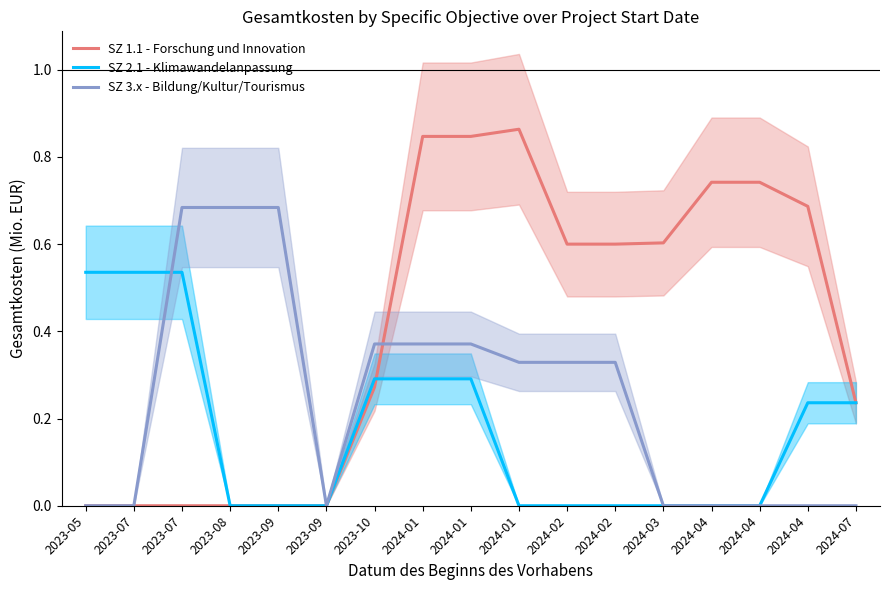

Read the SZ 1.1 - Forschung und Innovation value at 2024-04.

0.7